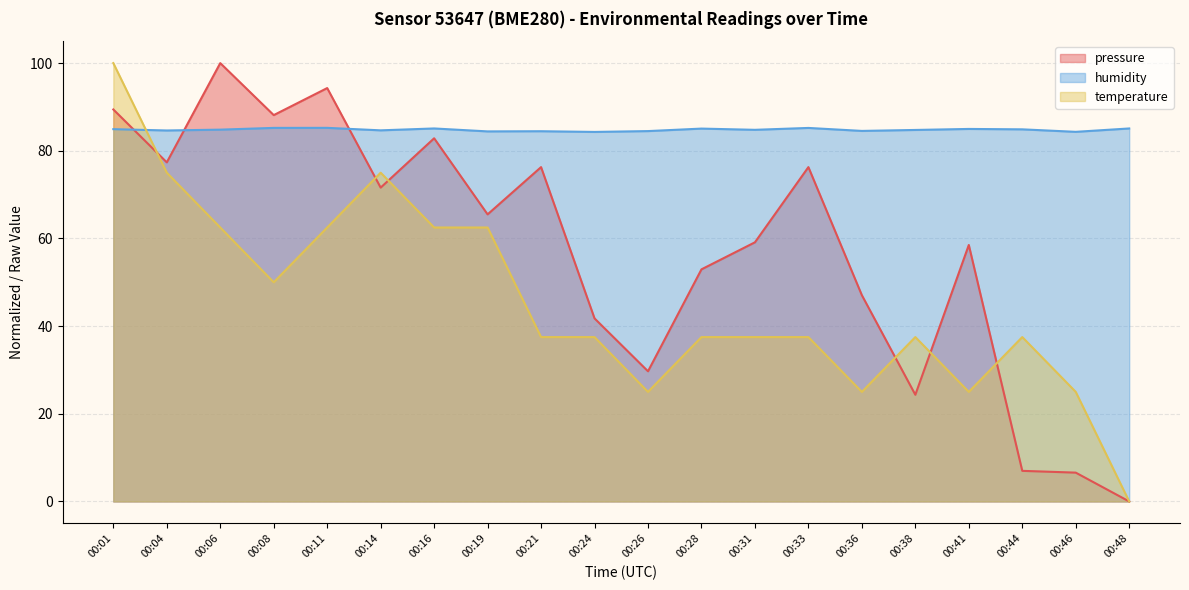

How many lines are shown in the chart?

3